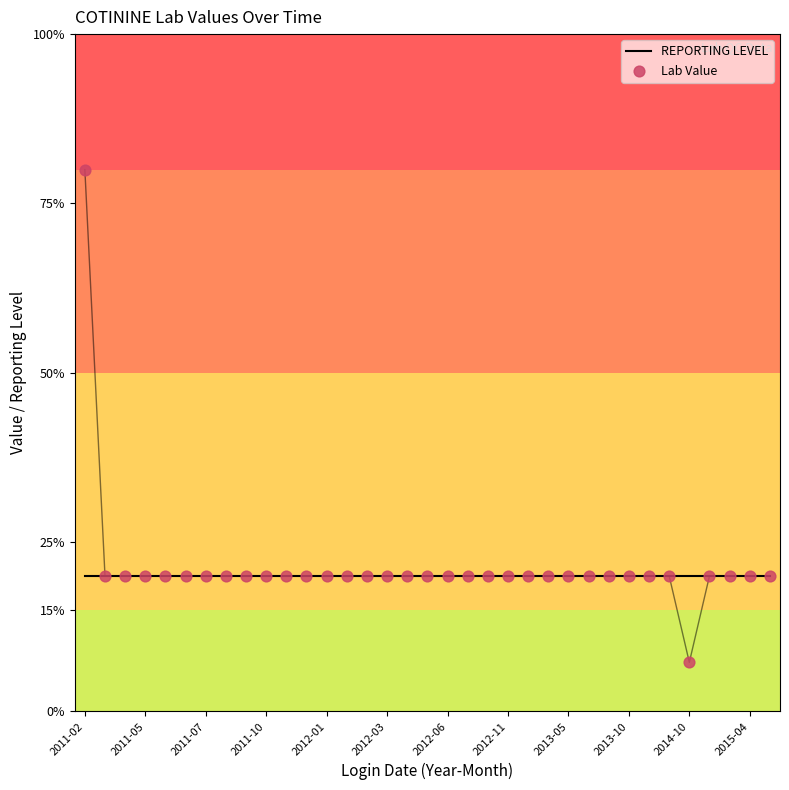

What is the total value across all series at 2011-07?

0.4